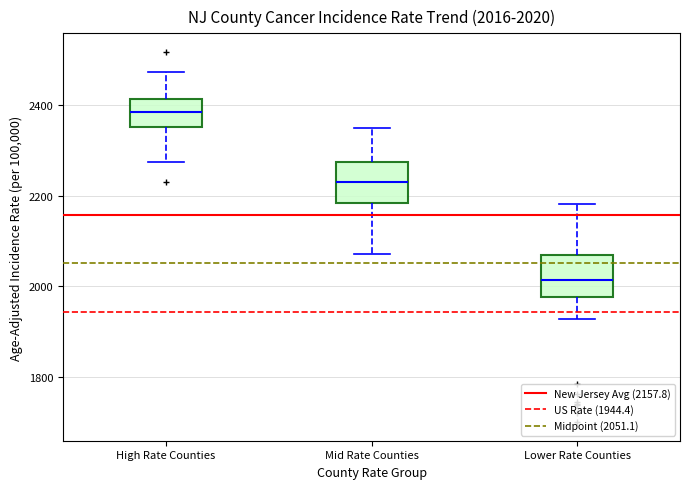

Which box's median line is the lowest?

Lower Rate Counties